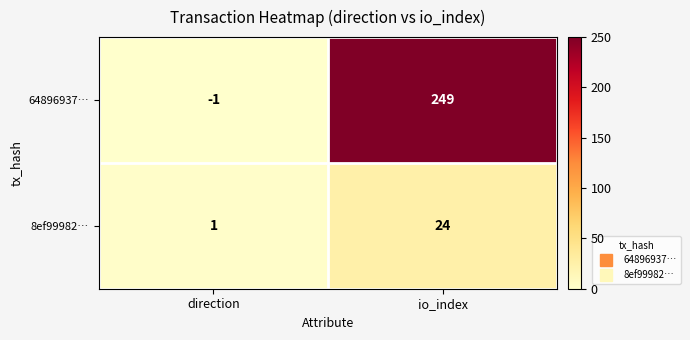

Is it true that 64896937… equals 249 at io_index?

True